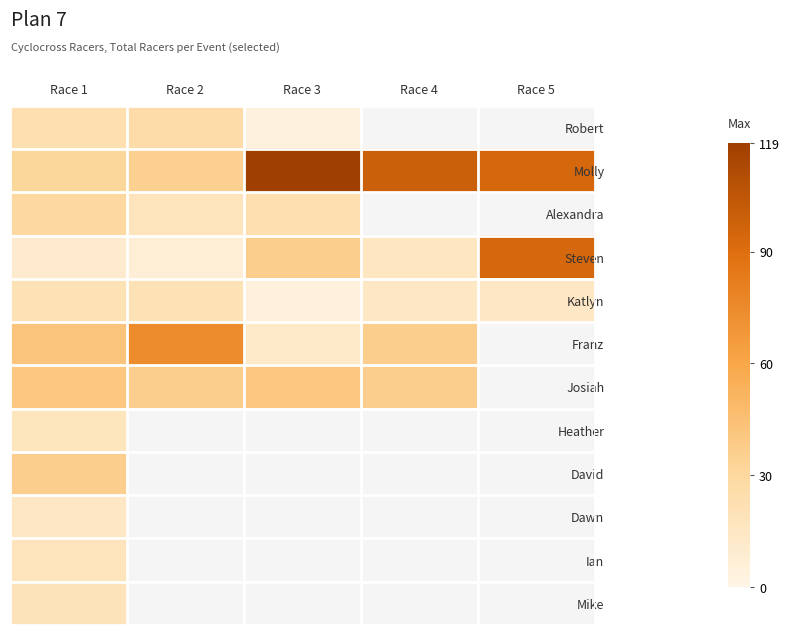

List the labels in order of David value, smallest first.

Race 1, Race 2, Race 3, Race 4, Race 5